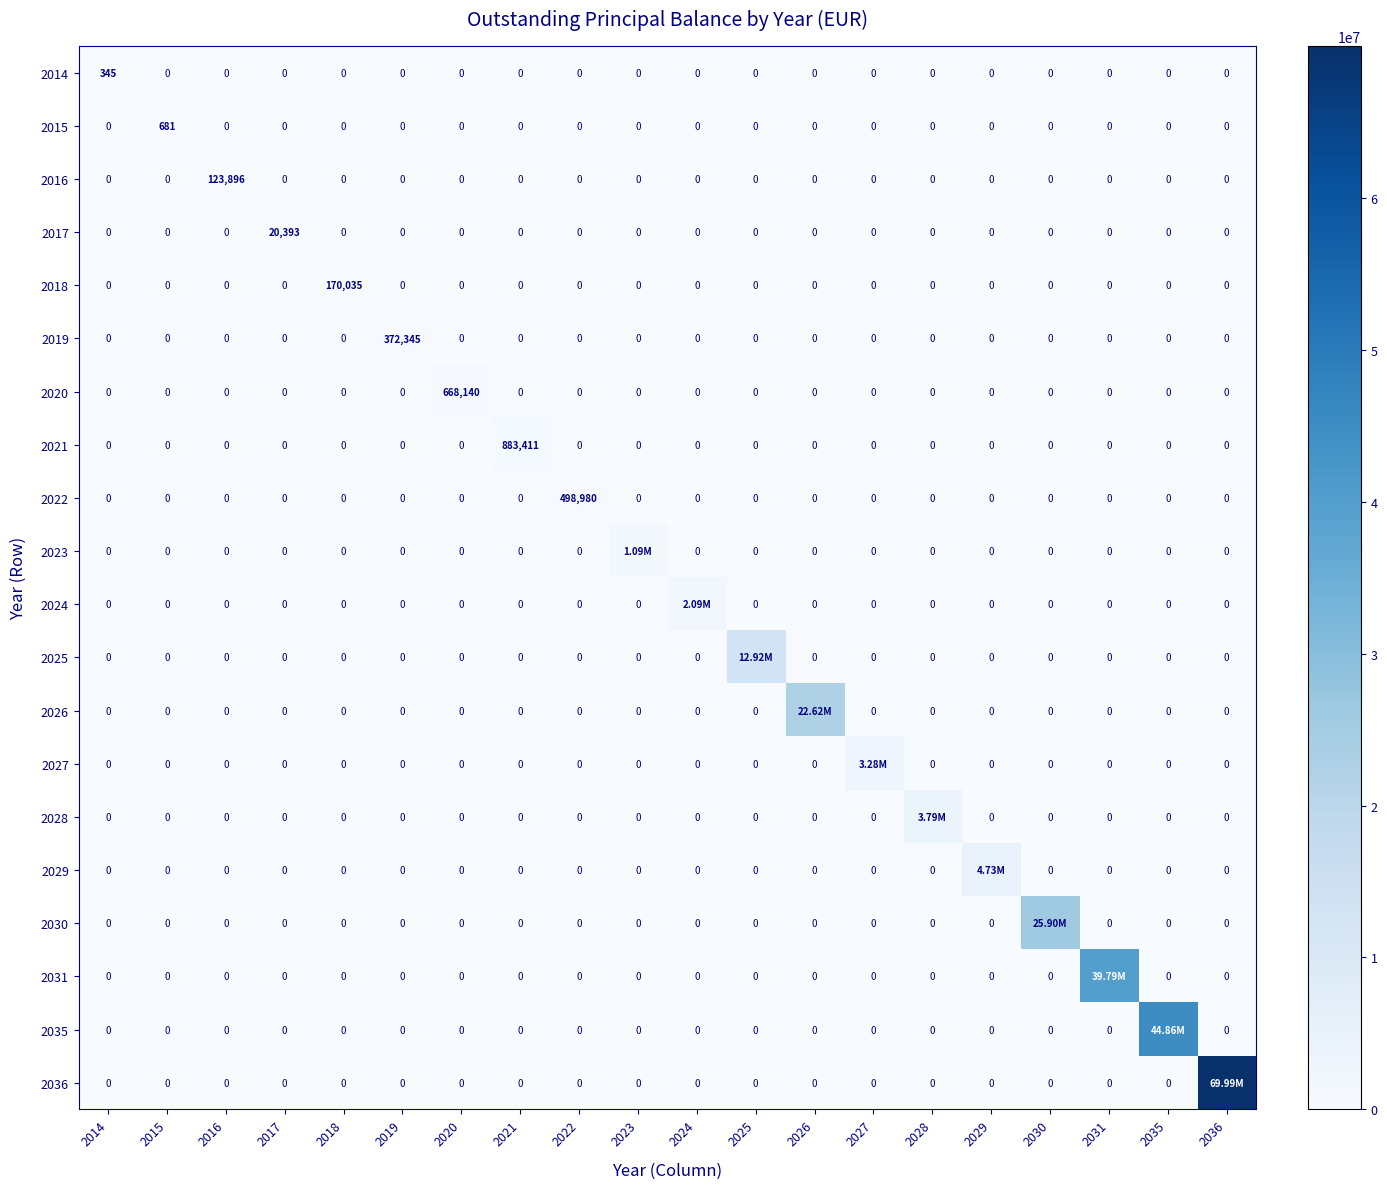

At which category is the sum across all series the highest?

2036